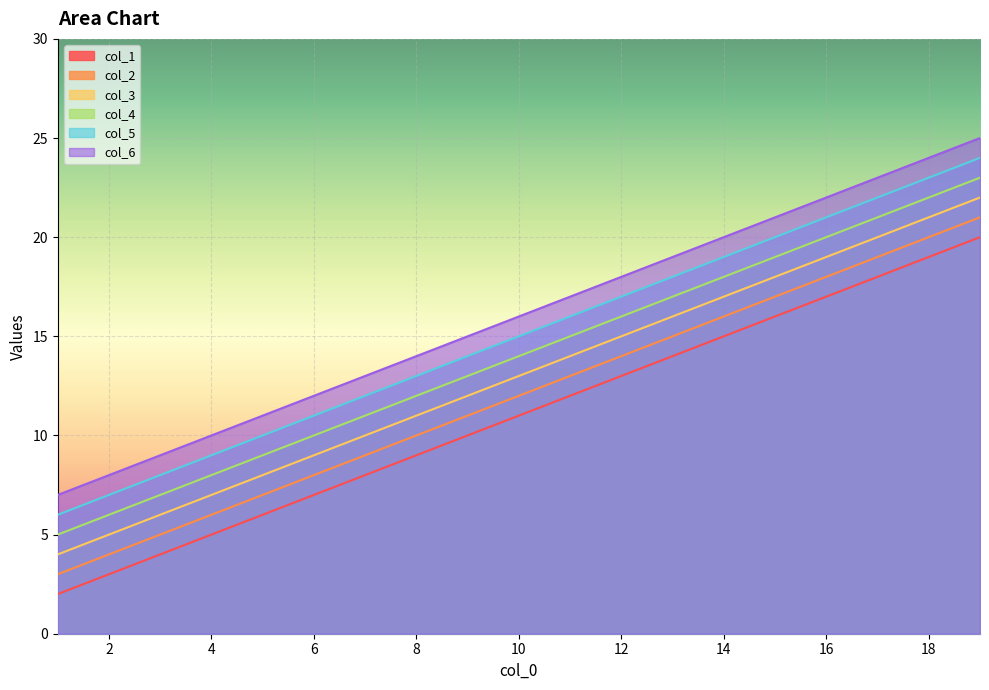

True or false: col_5 and col_3 intersect in this chart.

False